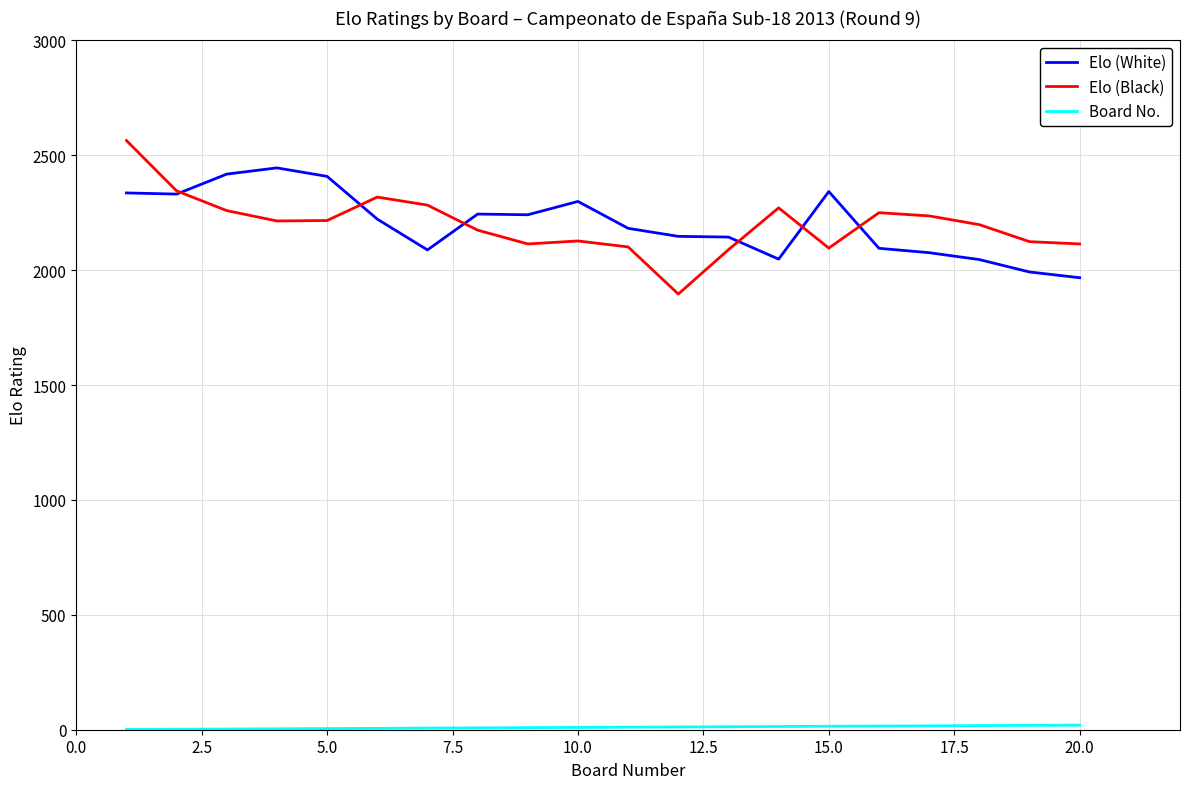

What is the difference between the second highest and minimum values in the Board No. series?

18